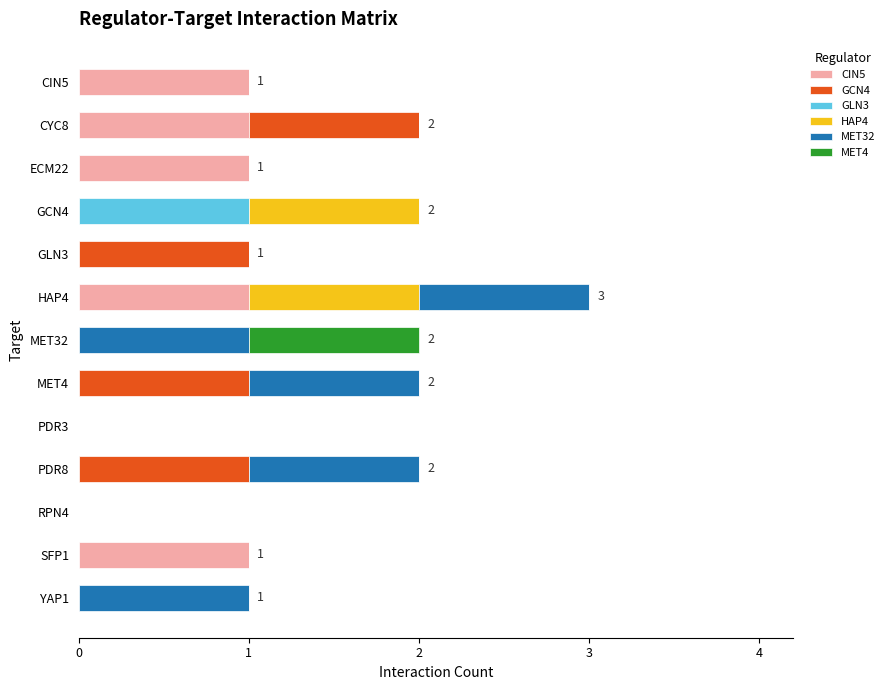

What is the sum of all CIN5 values?

5